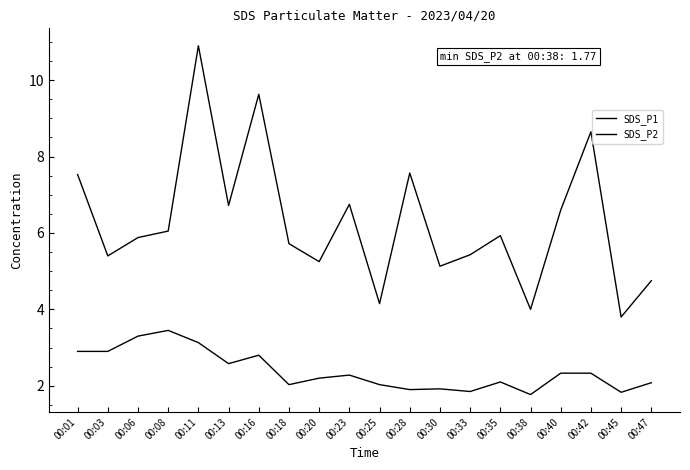

True or false: SDS_P1 and SDS_P2 cross at least once.

False